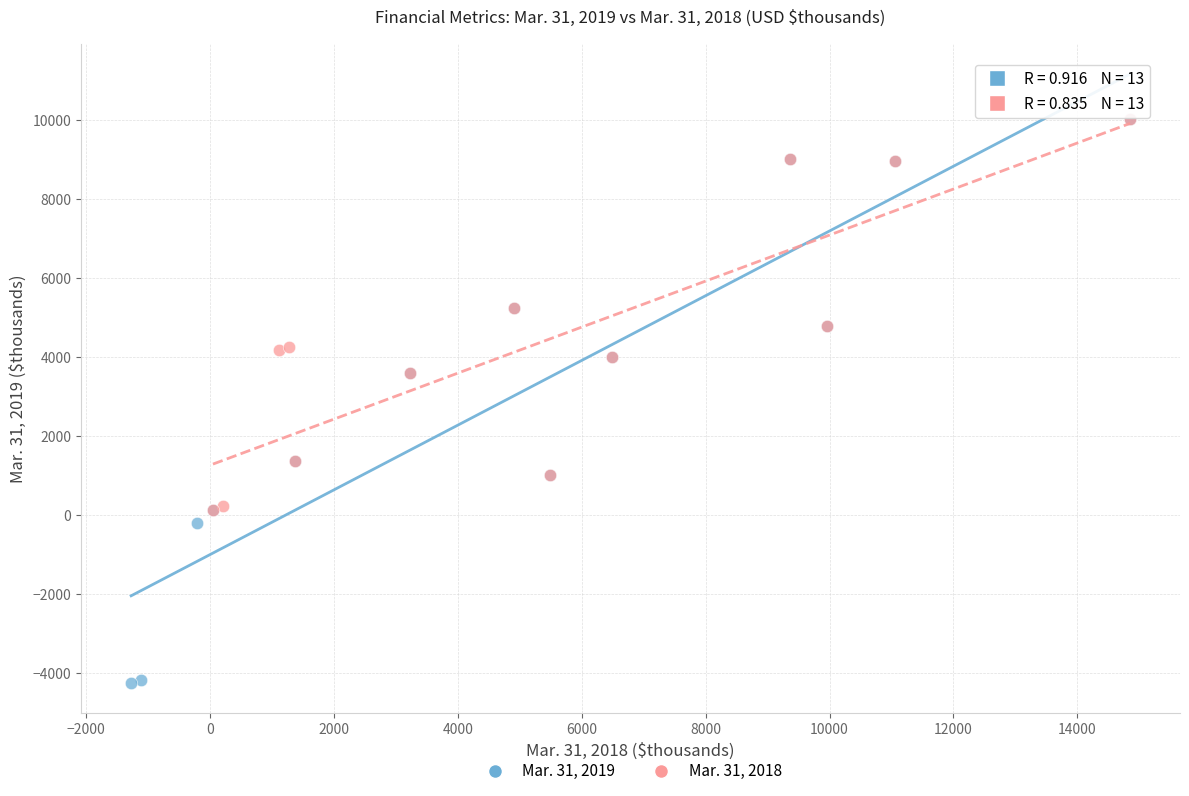

Which series reaches the minimum Y coordinate?

Mar. 31, 2019